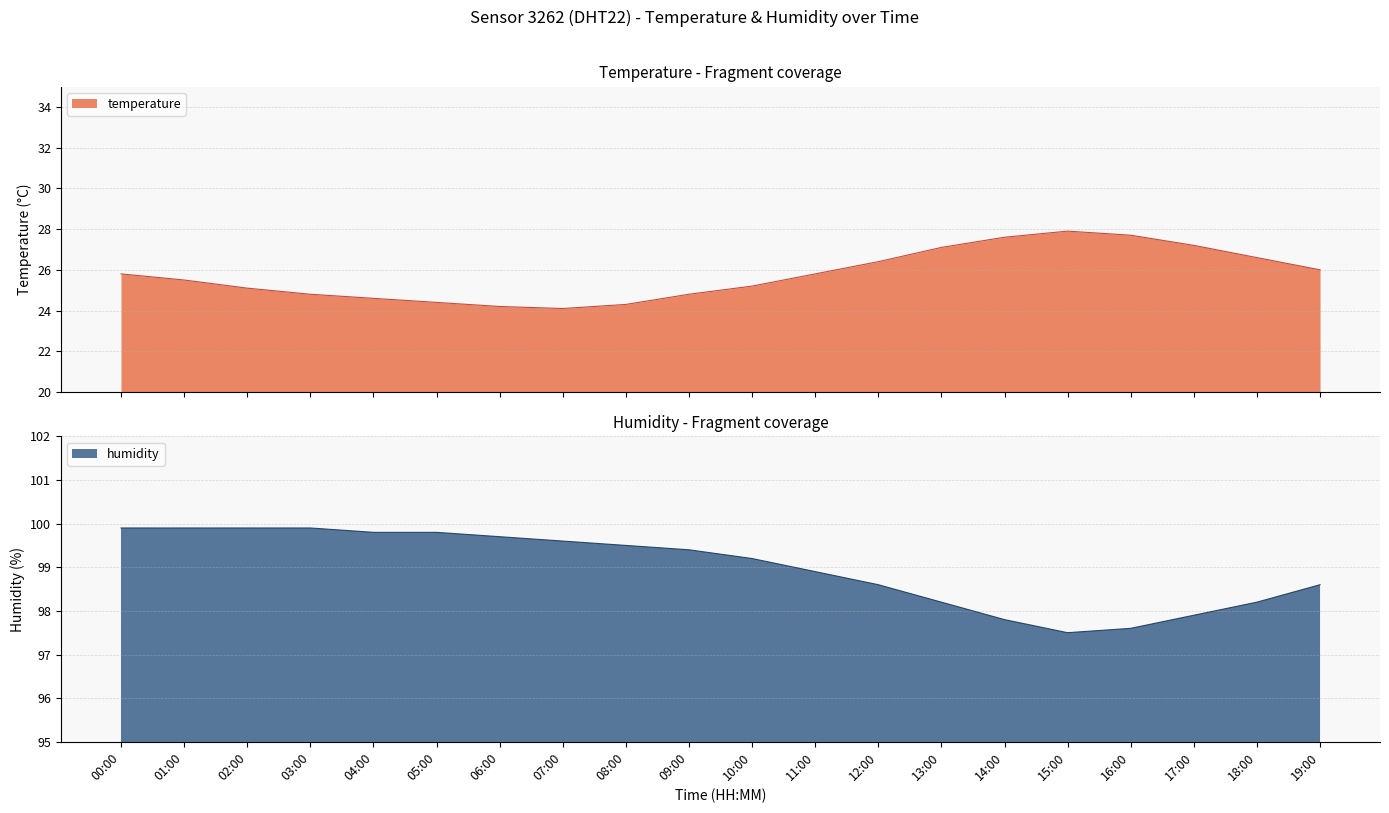

Where does the humidity series first go above 99?

00:00